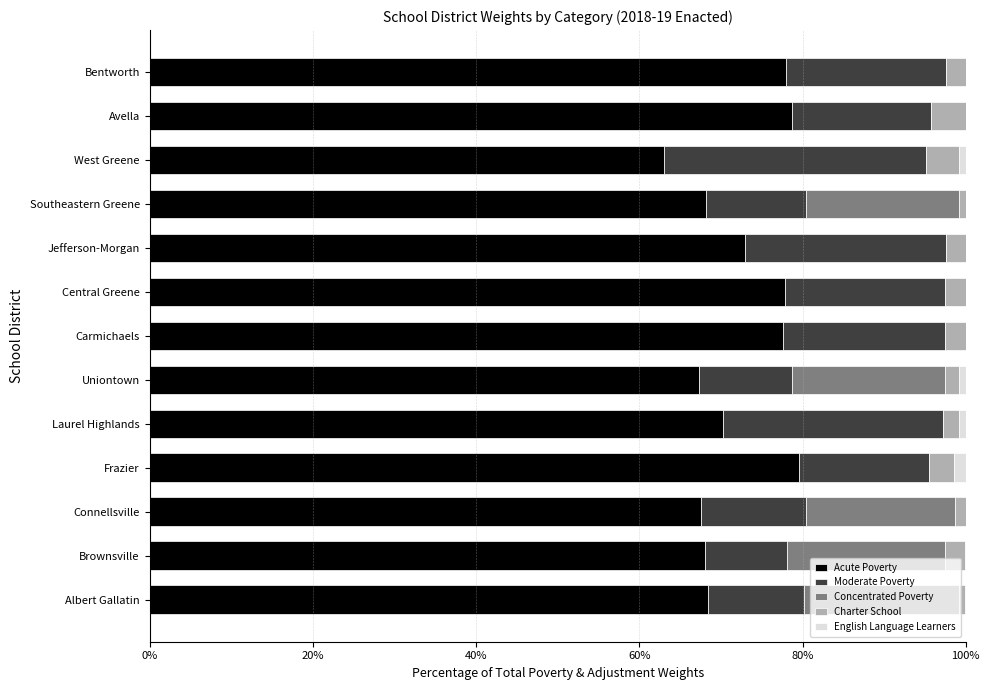

Is it true that Acute Poverty equals 68.2 at Southeastern Greene?

True